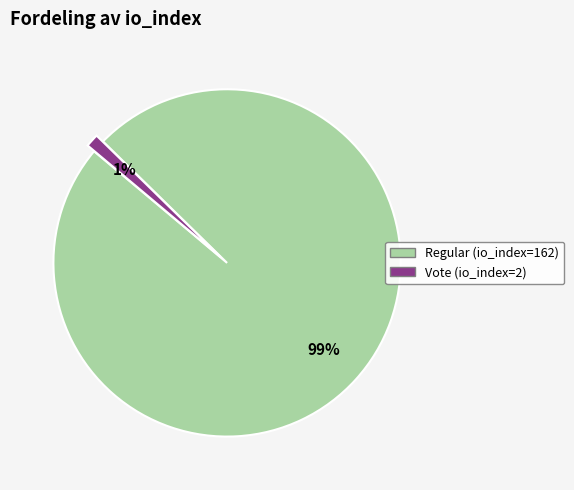

Which slice represents more than half of the pie?

Regular (io_index=162)